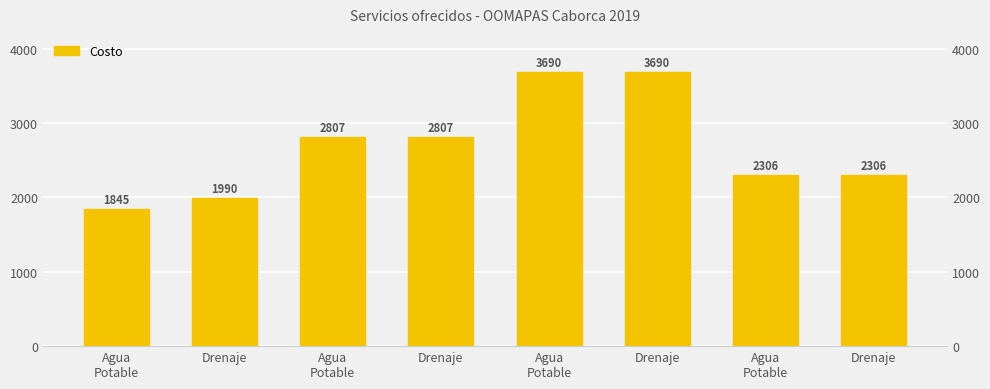

Which label corresponds to the largest value in the chart?

Agua
Potable